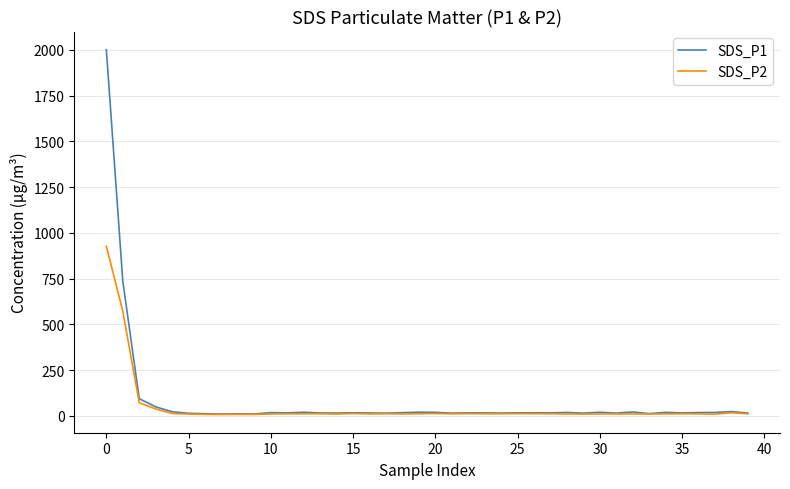

What is the greatest value displayed?

1999.9